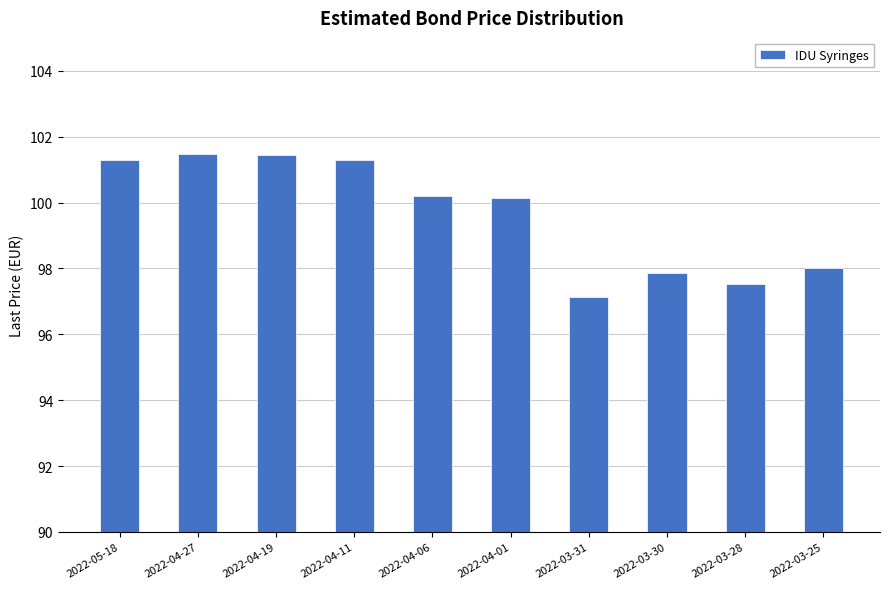

Is it true that the value at 2022-04-11 is 101.3?

True